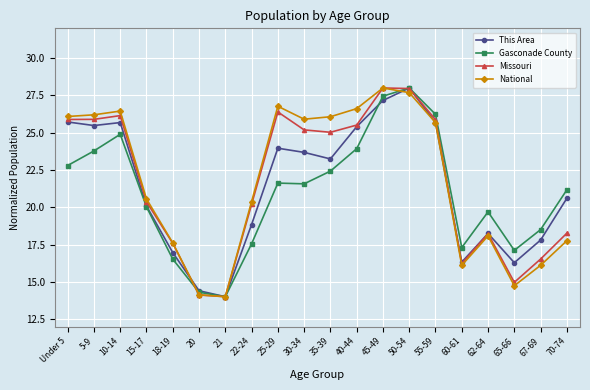

What is the difference between the maximum and minimum values in the National series?

14.0